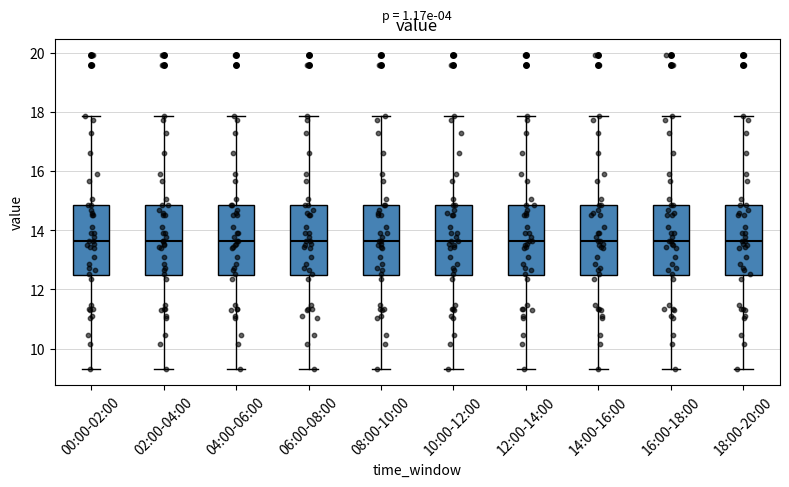

Reading left to right, read every box against the y-axis: the position of its median line, the range the box covers, and the ends of its whiskers. The values are not printed on the chart, so give them approximately, as read against the axis.

00:00-02:00: median 13.6, box 12.4 to 14.8, whiskers 9.4 to 17.8
02:00-04:00: median 13.6, box 12.4 to 14.8, whiskers 9.4 to 17.8
04:00-06:00: median 13.6, box 12.4 to 14.8, whiskers 9.4 to 17.8
06:00-08:00: median 13.6, box 12.4 to 14.8, whiskers 9.4 to 17.8
08:00-10:00: median 13.6, box 12.4 to 14.8, whiskers 9.4 to 17.8
10:00-12:00: median 13.6, box 12.4 to 14.8, whiskers 9.4 to 17.8
12:00-14:00: median 13.6, box 12.4 to 14.8, whiskers 9.4 to 17.8
14:00-16:00: median 13.6, box 12.4 to 14.8, whiskers 9.4 to 17.8
16:00-18:00: median 13.6, box 12.4 to 14.8, whiskers 9.4 to 17.8
18:00-20:00: median 13.6, box 12.4 to 14.8, whiskers 9.4 to 17.8